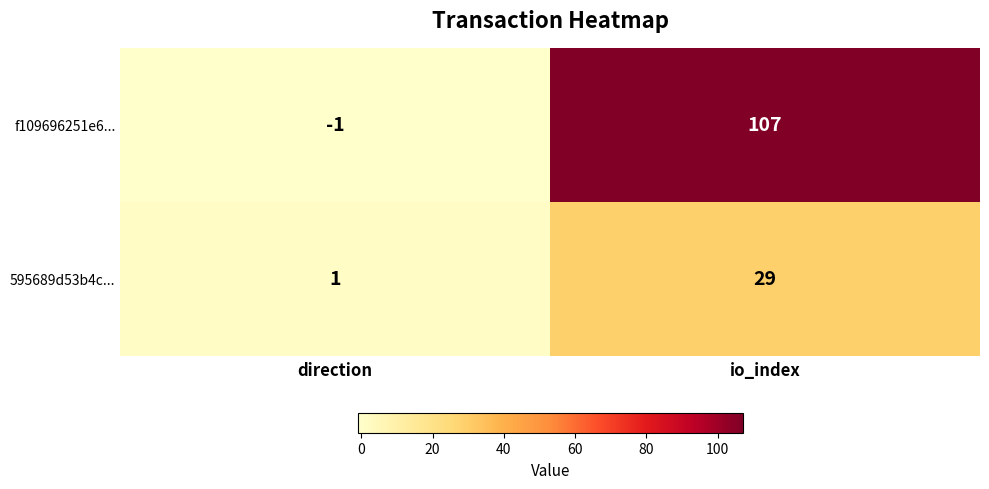

What is the sum of the 595689d53b4c... values at io_index and direction?

30